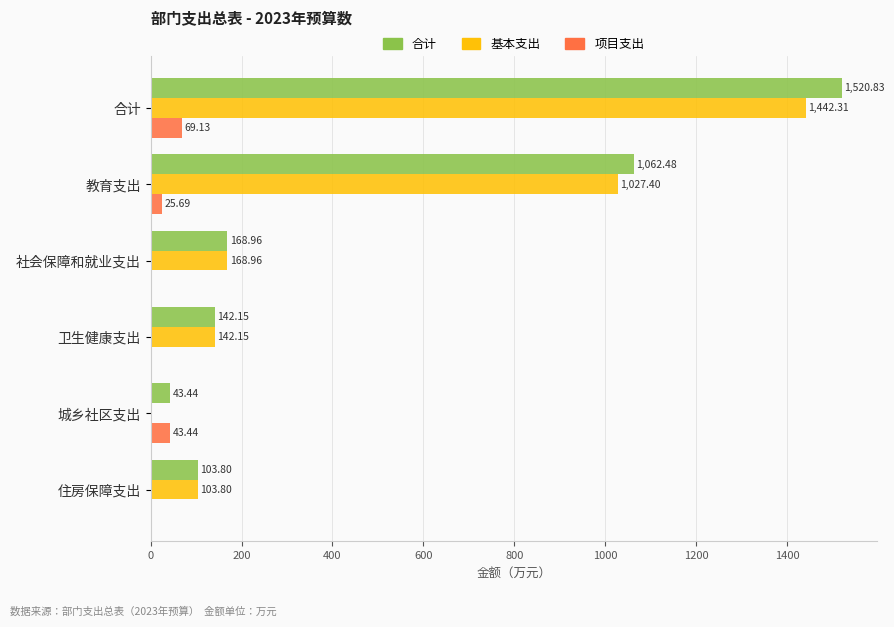

Where is 基本支出 nearest to the value 721?

教育支出